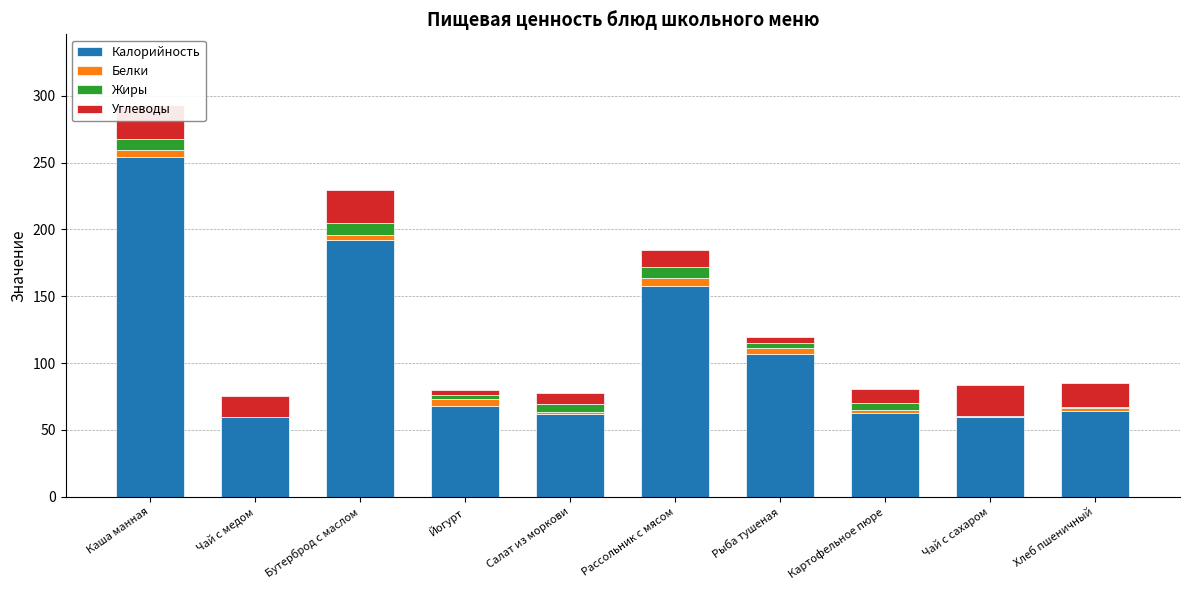

Between Чай с медом and Рассольник с мясом, which series saw the biggest shift?

Калорийность